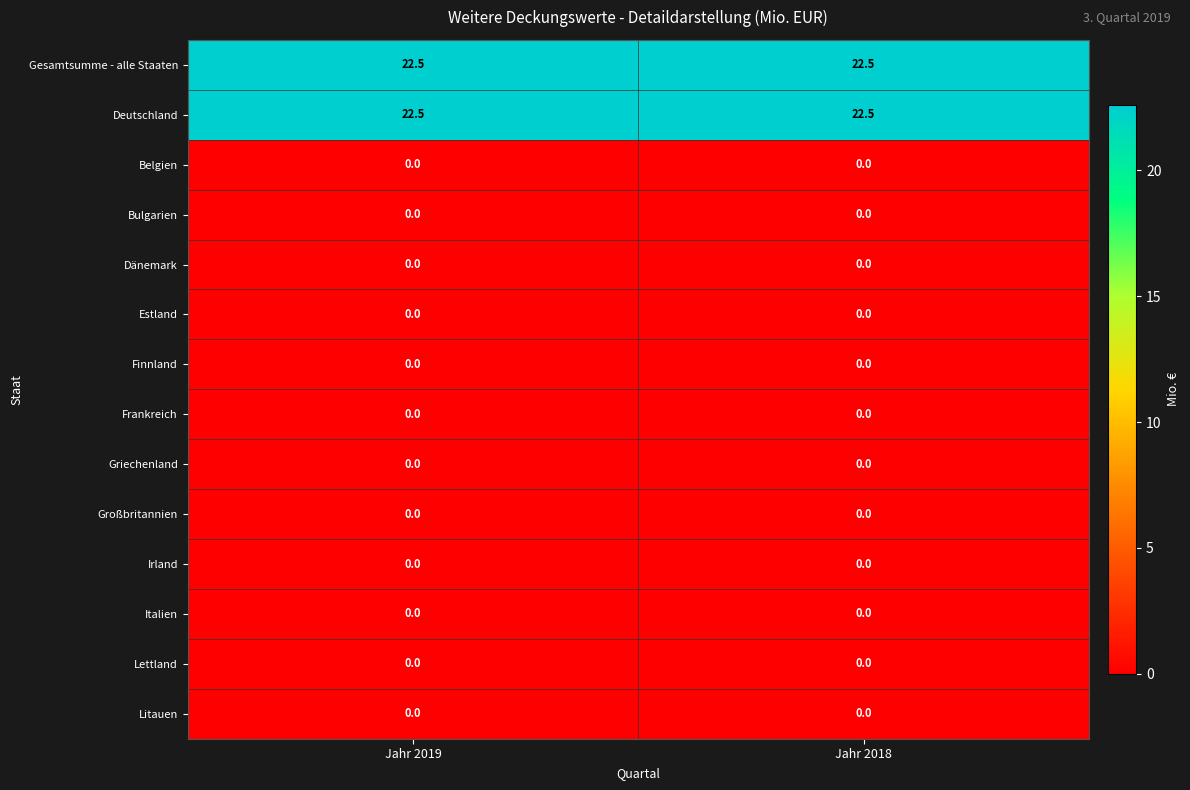

The value of Gesamtsumme - alle Staaten at Jahr 2018 is 15.2. True or false?

False